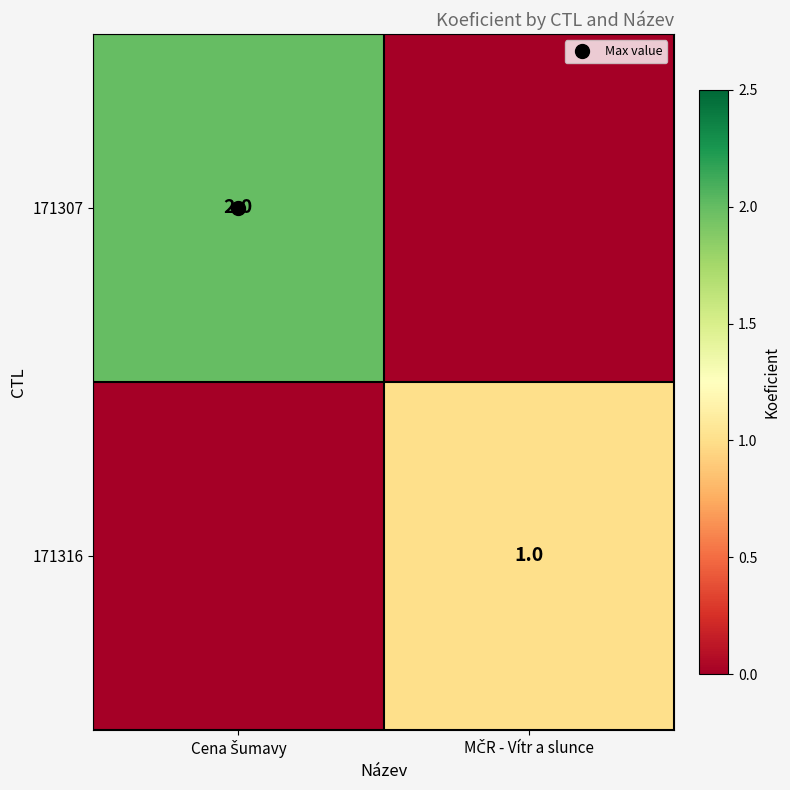

How many values in 171316 are above zero?

1